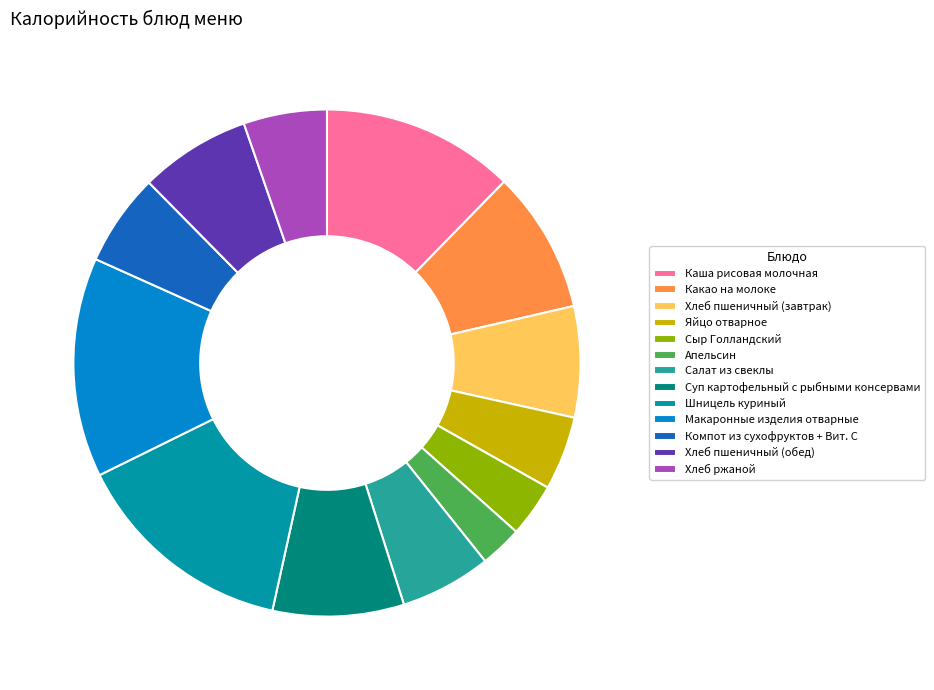

How many segments does this pie chart have?

13